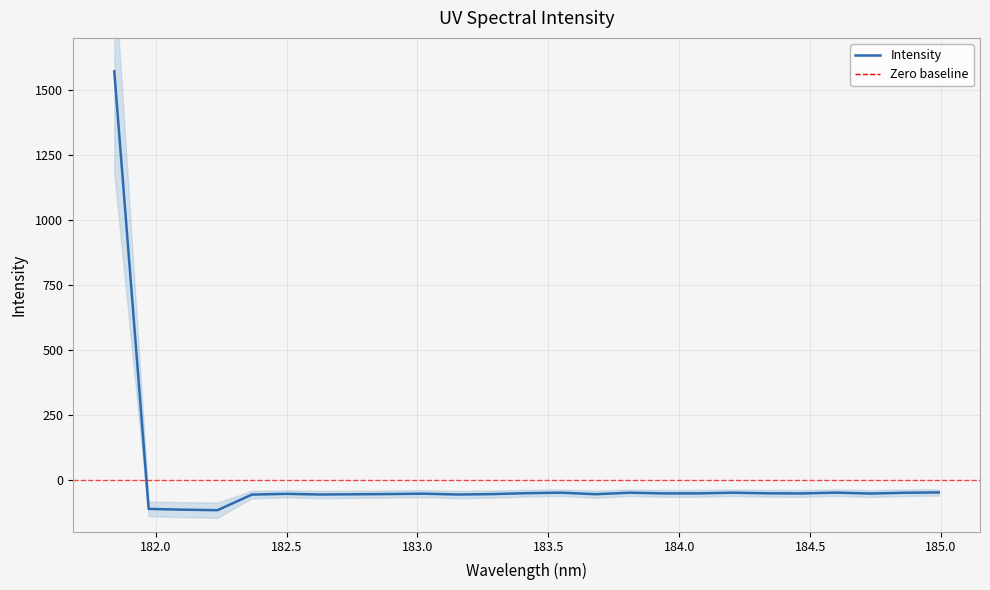

Rank the categories by value from highest to lowest.

181.8418, 184.9911297472, 184.5979655002, 183.5488263418, 184.2046578328, 183.811206745, 184.8600909338, 183.4176122368, 184.3357763242, 184.0735234058, 183.9423730432, 184.46687888, 184.7290361848, 183.0238743082, 182.498667305, 182.8925964608, 183.2863821962, 183.6800245112, 182.7613026778, 182.6299929592, 183.15513622, 182.3673257152, 181.9732053322, 182.1045947288, 182.2359681898